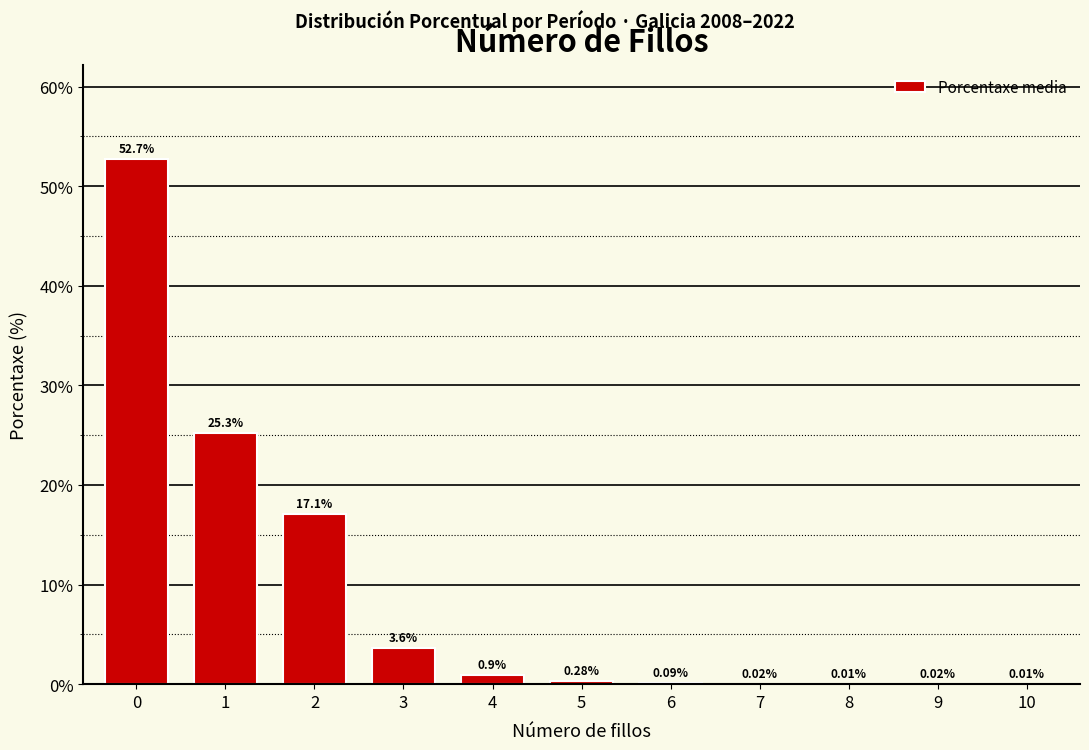

What is the sum of all values?

100.0